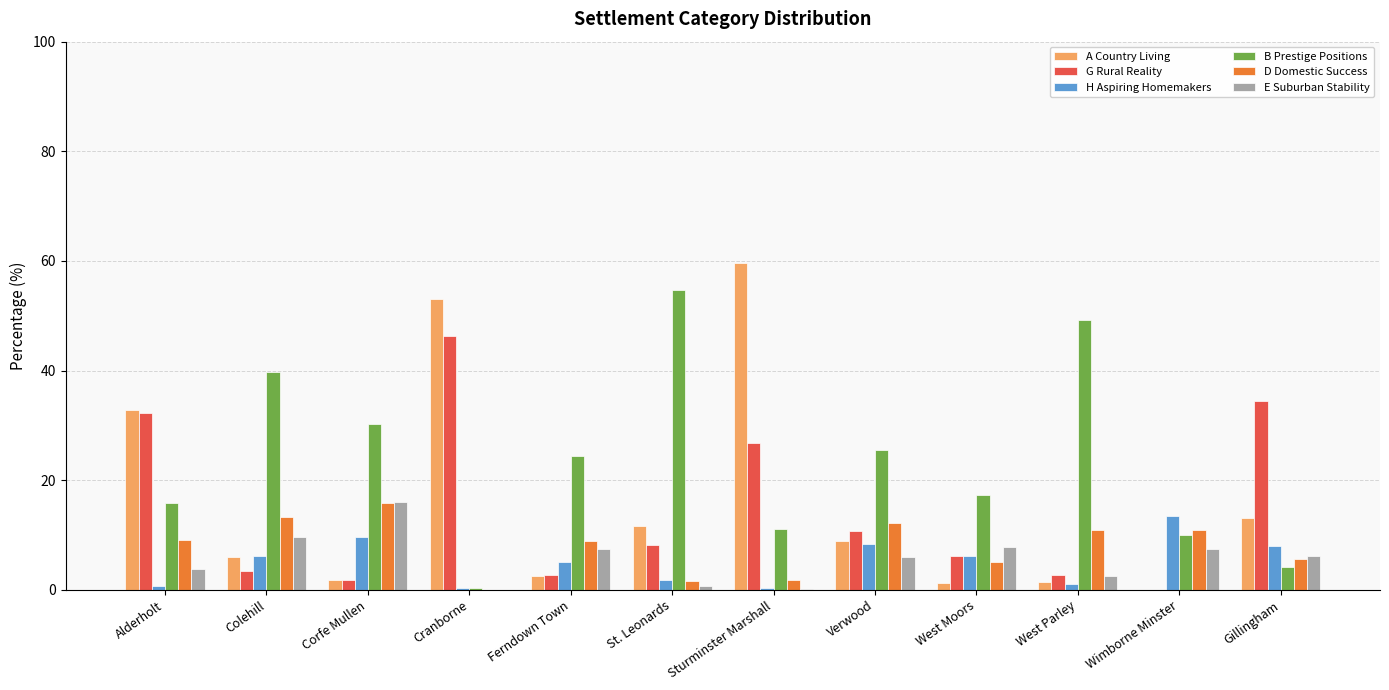

What is the maximum value shown in the chart?

59.6